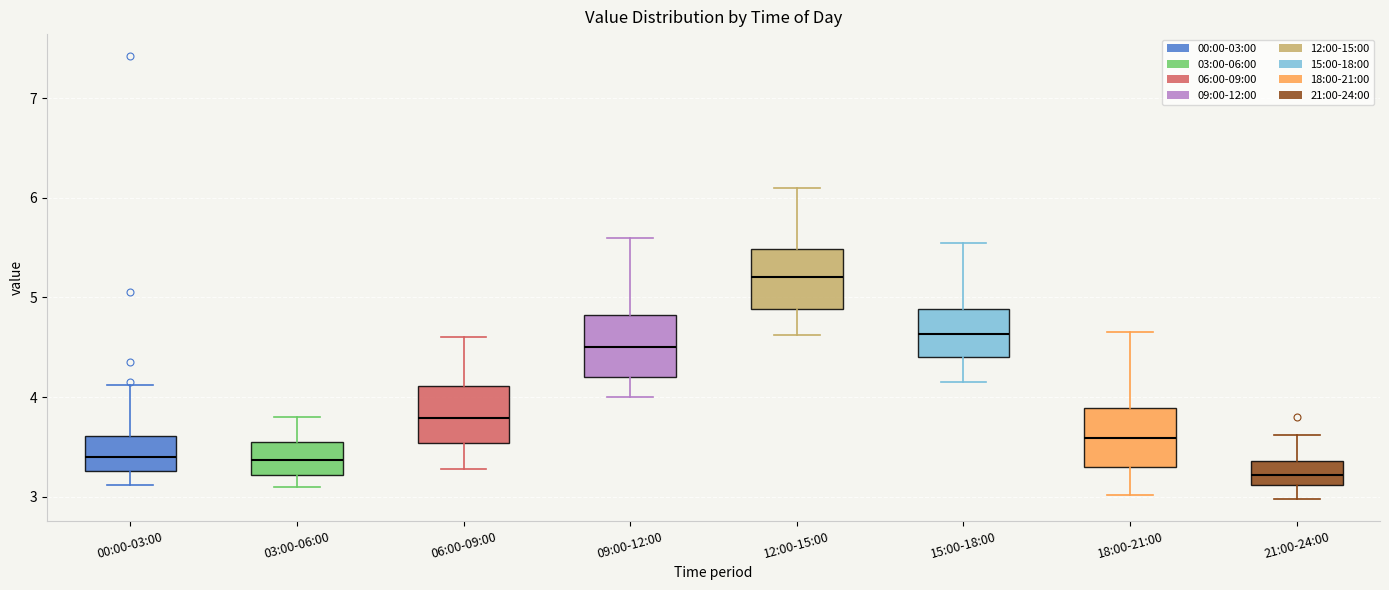

Reading left to right, transcribe this box plot: for each box, give where its median line is, the range the box spans, and where its two whiskers end, as read against the y-axis. The values are not printed on the chart, so give them approximately, as read against the axis.

00:00-03:00: median 3.4, box 3.3 to 3.6, whiskers 3.1 to 4.1
03:00-06:00: median 3.4, box 3.2 to 3.6, whiskers 3.1 to 3.8
06:00-09:00: median 3.8, box 3.5 to 4.1, whiskers 3.3 to 4.6
09:00-12:00: median 4.5, box 4.2 to 4.8, whiskers 4.0 to 5.6
12:00-15:00: median 5.2, box 4.9 to 5.5, whiskers 4.6 to 6.1
15:00-18:00: median 4.6, box 4.4 to 4.9, whiskers 4.2 to 5.6
18:00-21:00: median 3.6, box 3.3 to 3.9, whiskers 3.0 to 4.7
21:00-24:00: median 3.2, box 3.1 to 3.4, whiskers 3.0 to 3.6